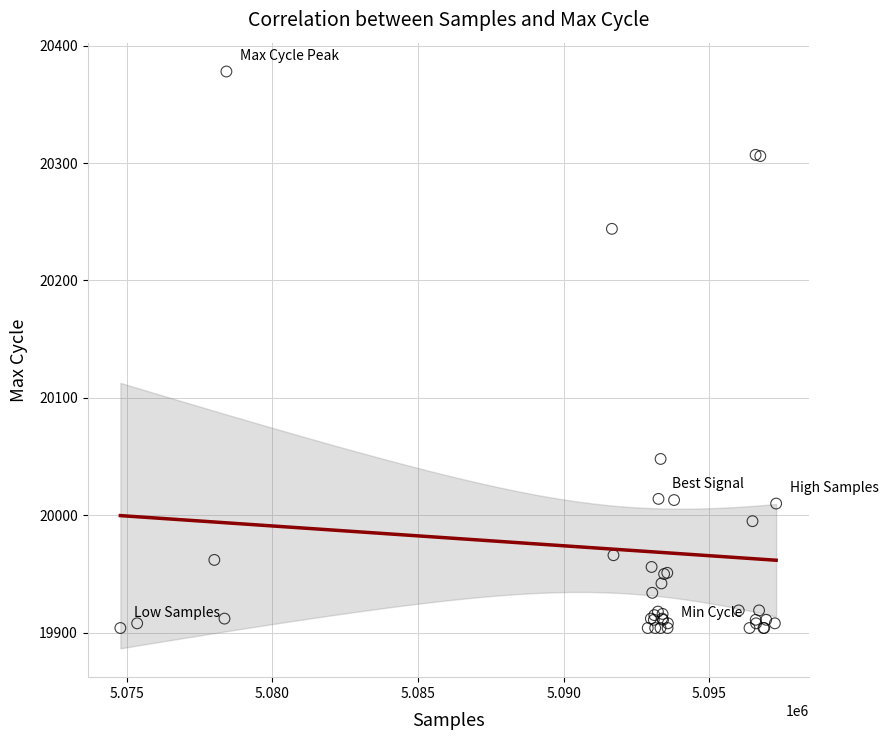

What Y value in the scatter plot is closest to 20141?

20048